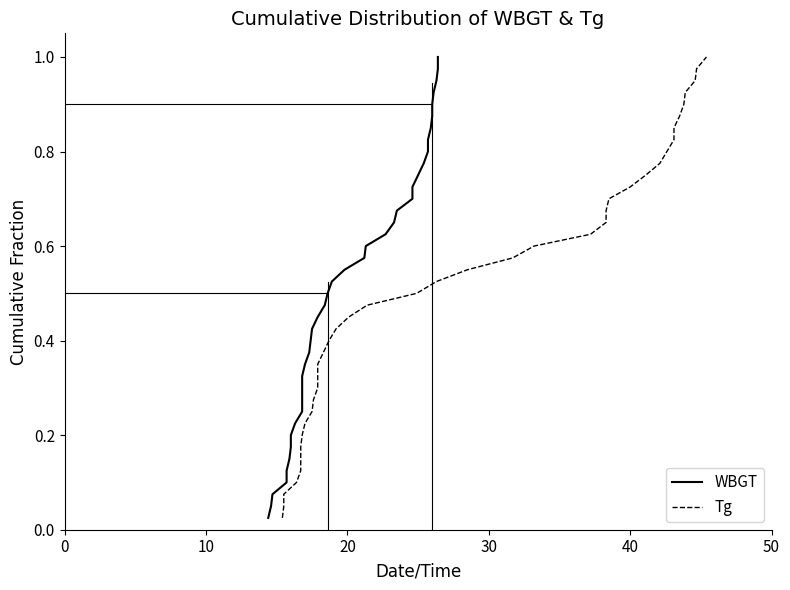

How many categories are shown in the chart?

40